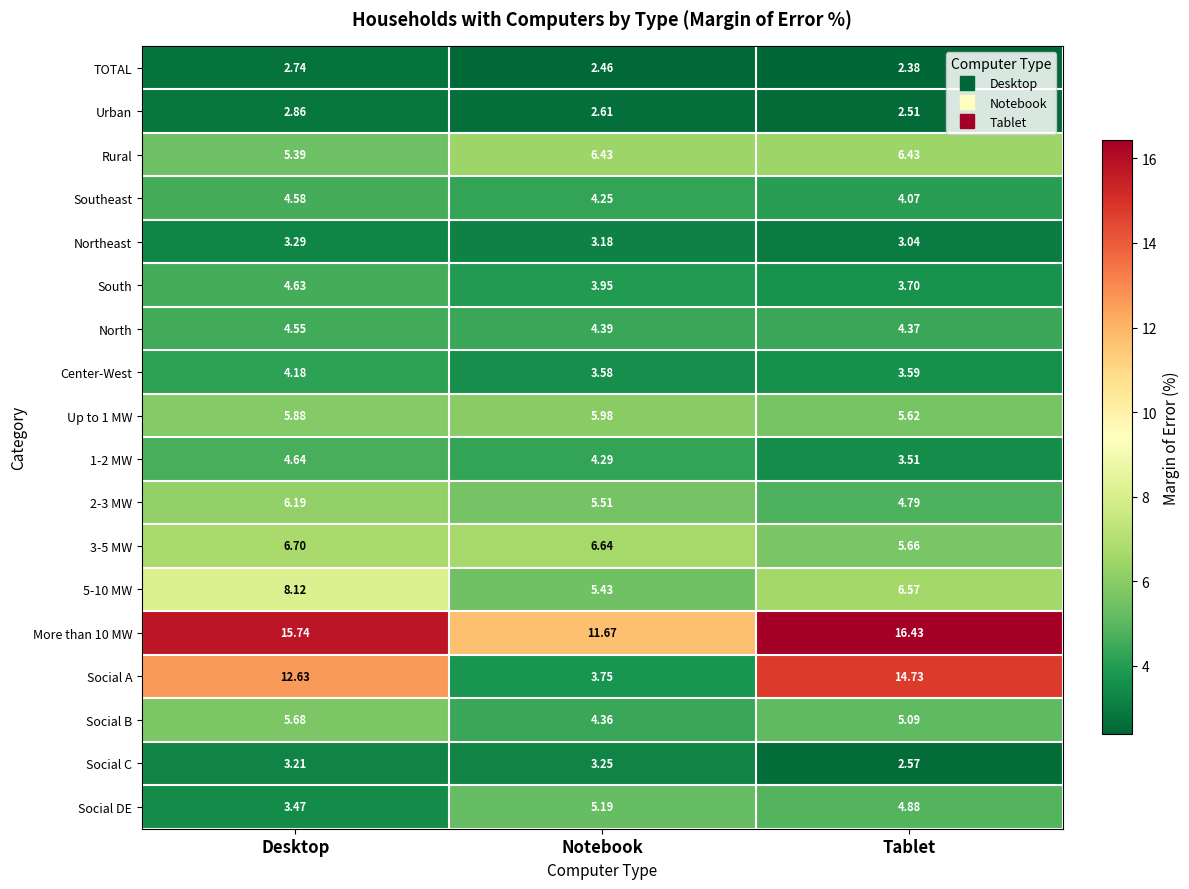

At which category does the chart reach its minimum across all series?

Tablet